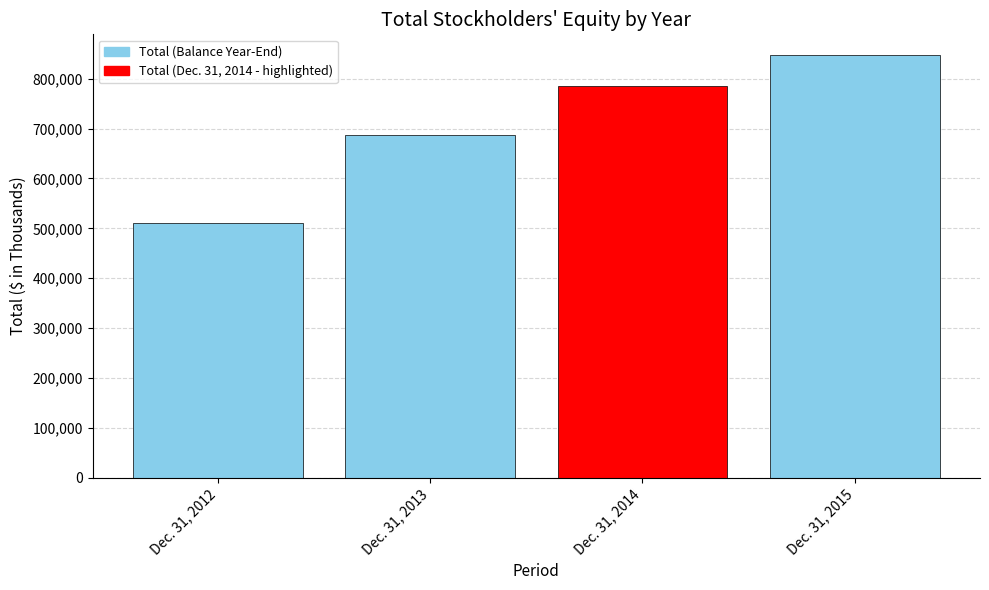

What is the difference between the maximum and minimum values?

336215